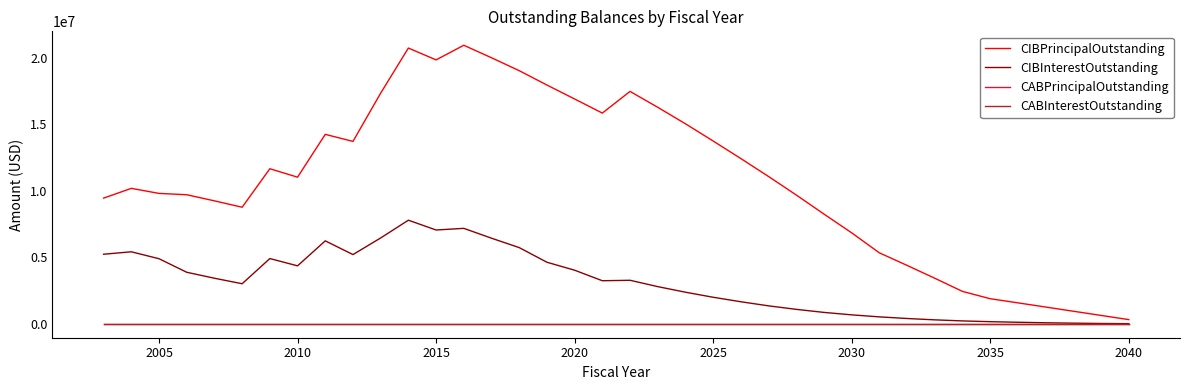

True or false: CABInterestOutstanding and CABPrincipalOutstanding intersect in this chart.

False